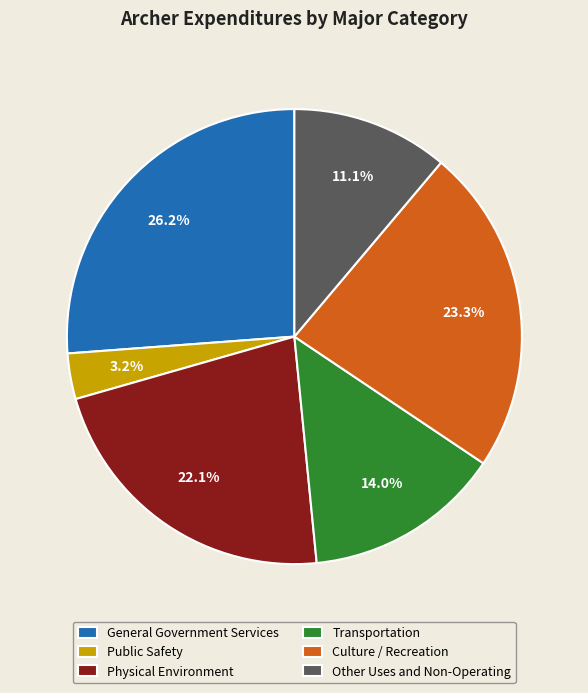

To the nearest percent, what is the average slice percentage?

17%